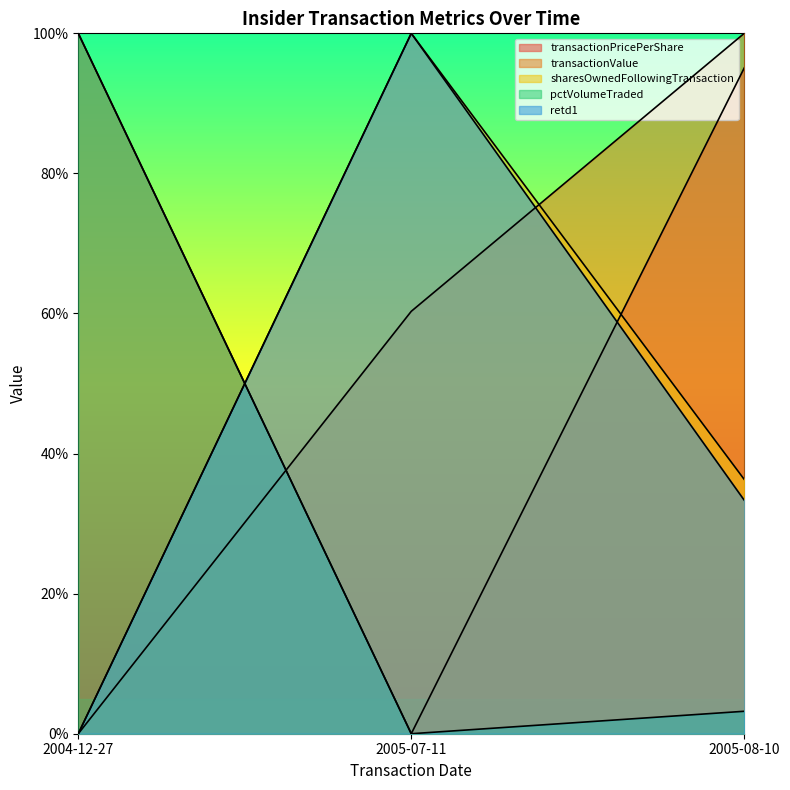

Rank the series at 2004-12-27 from highest to lowest value.

transactionPricePerShare, pctVolumeTraded, transactionValue, sharesOwnedFollowingTransaction, retd1